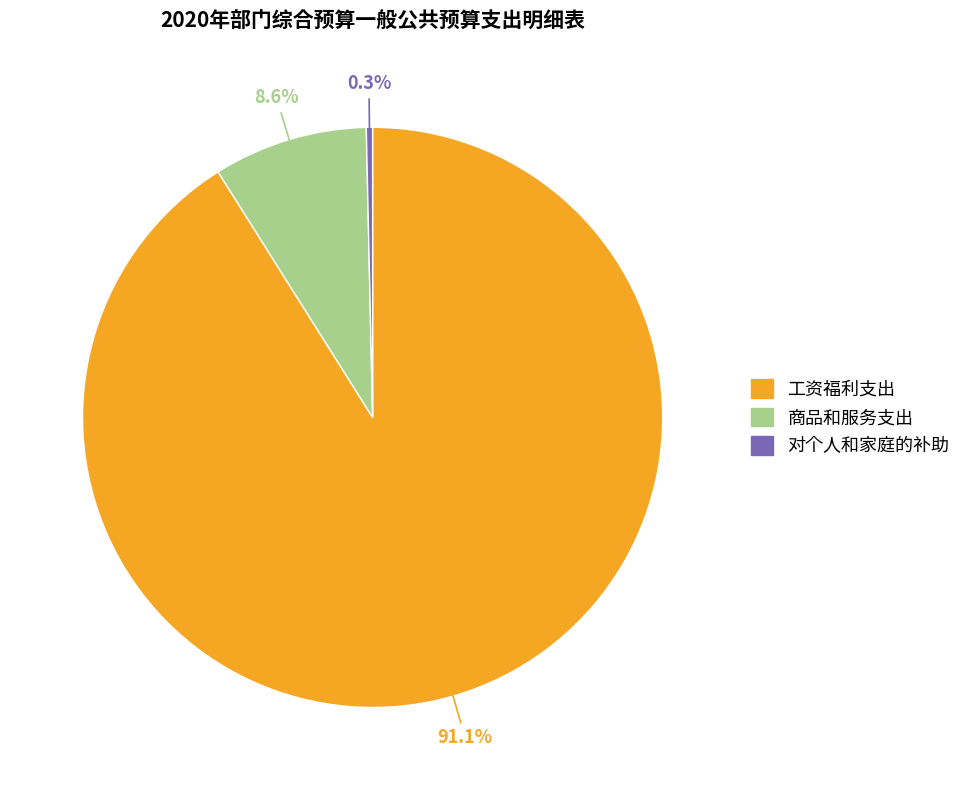

To the nearest percent, what is the difference between the largest and smallest slice percentages?

91%